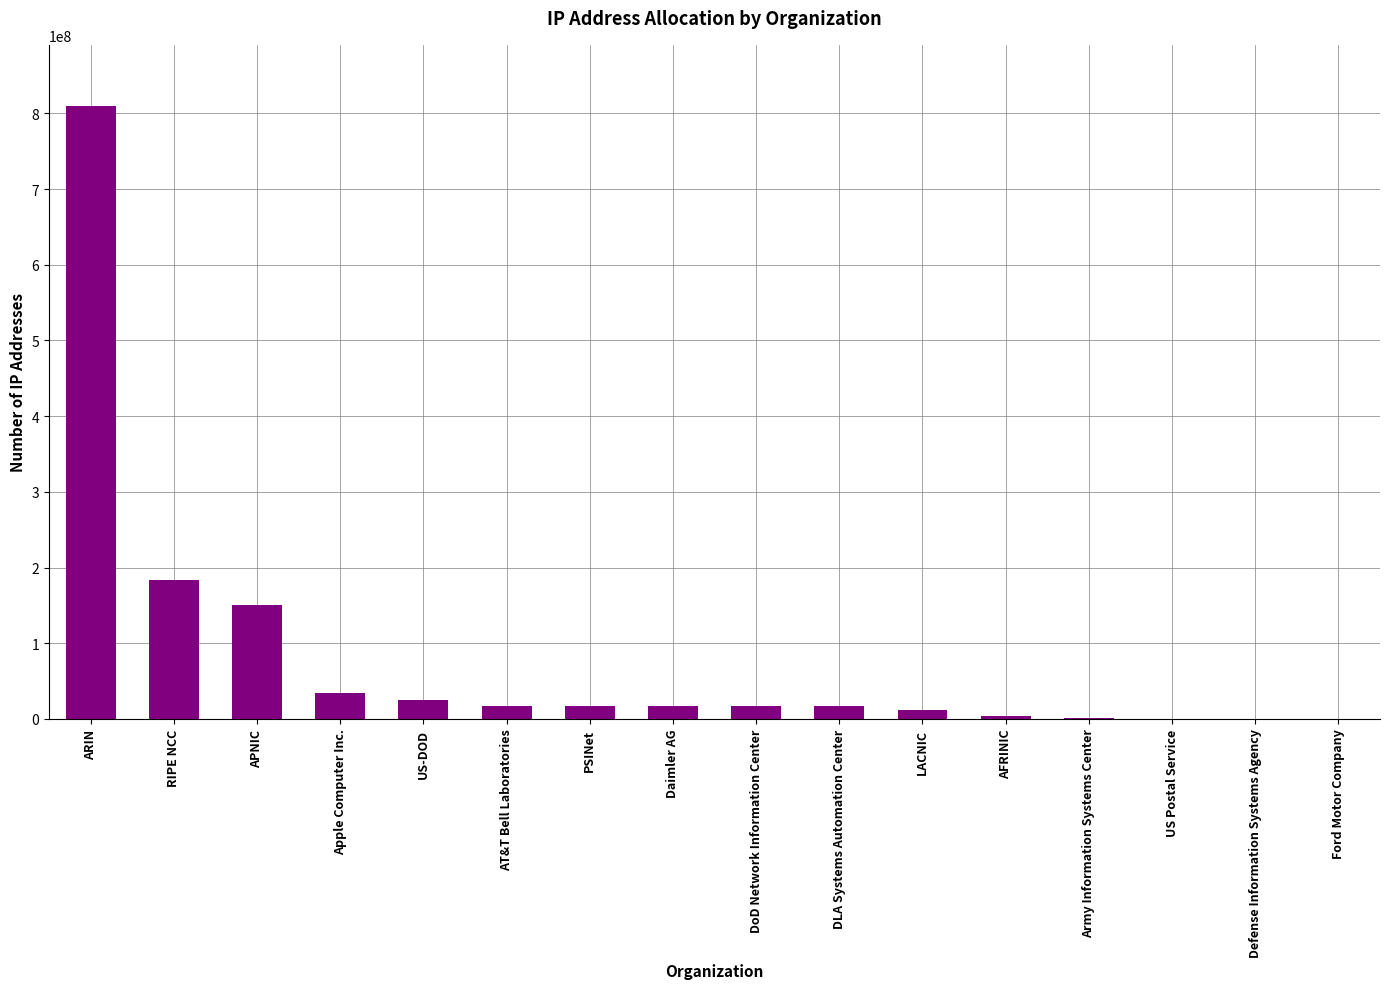

What is the sum of all values?

1303529637